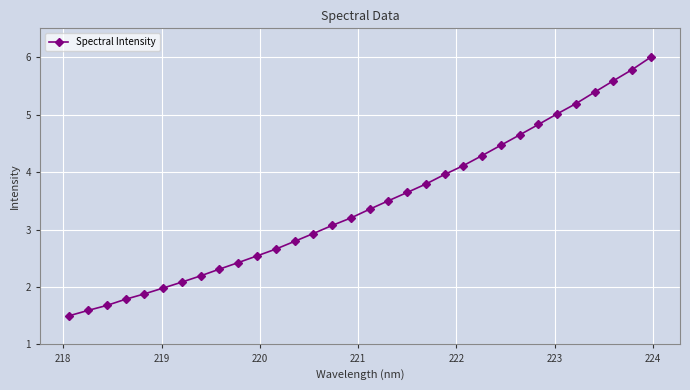

What is the difference between the maximum and second lowest values?

4.4